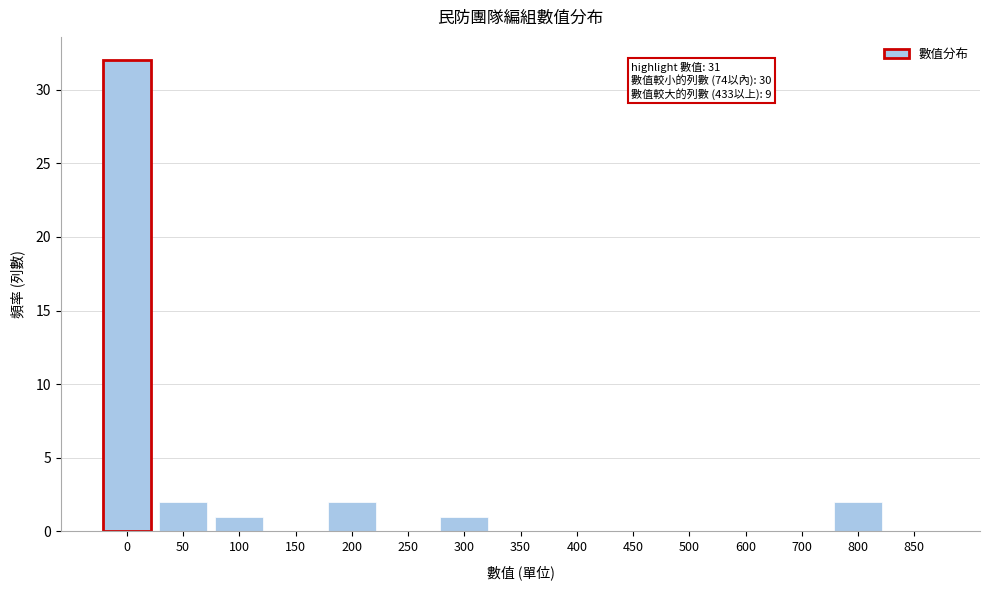

Reading left to right, extract all data points from this chart.

0=32	50=2	100=1	150=0	200=2	250=0	300=1	350=0	400=0	450=0	500=0	600=0	700=0	800=2	850=0